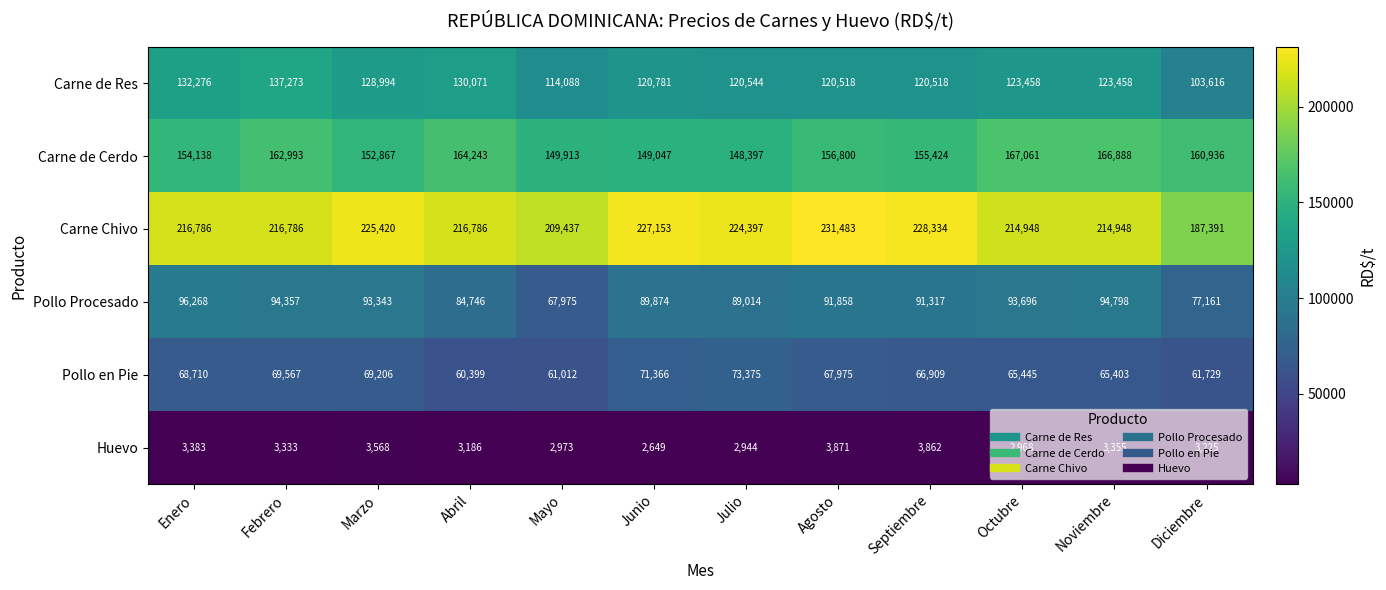

At which label is Pollo en Pie closest to 66887?

Septiembre